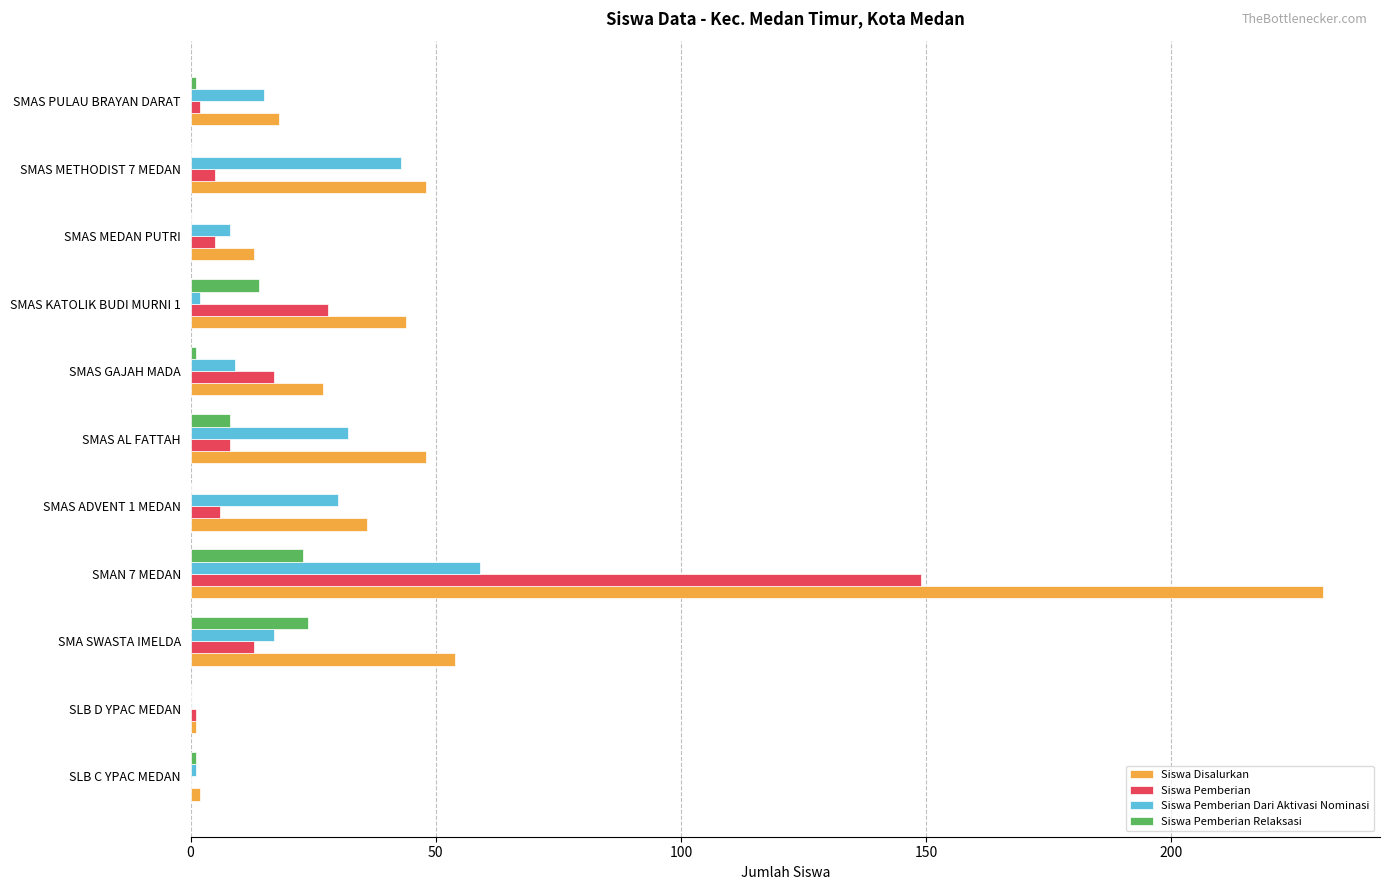

How many data points does each series have?

11